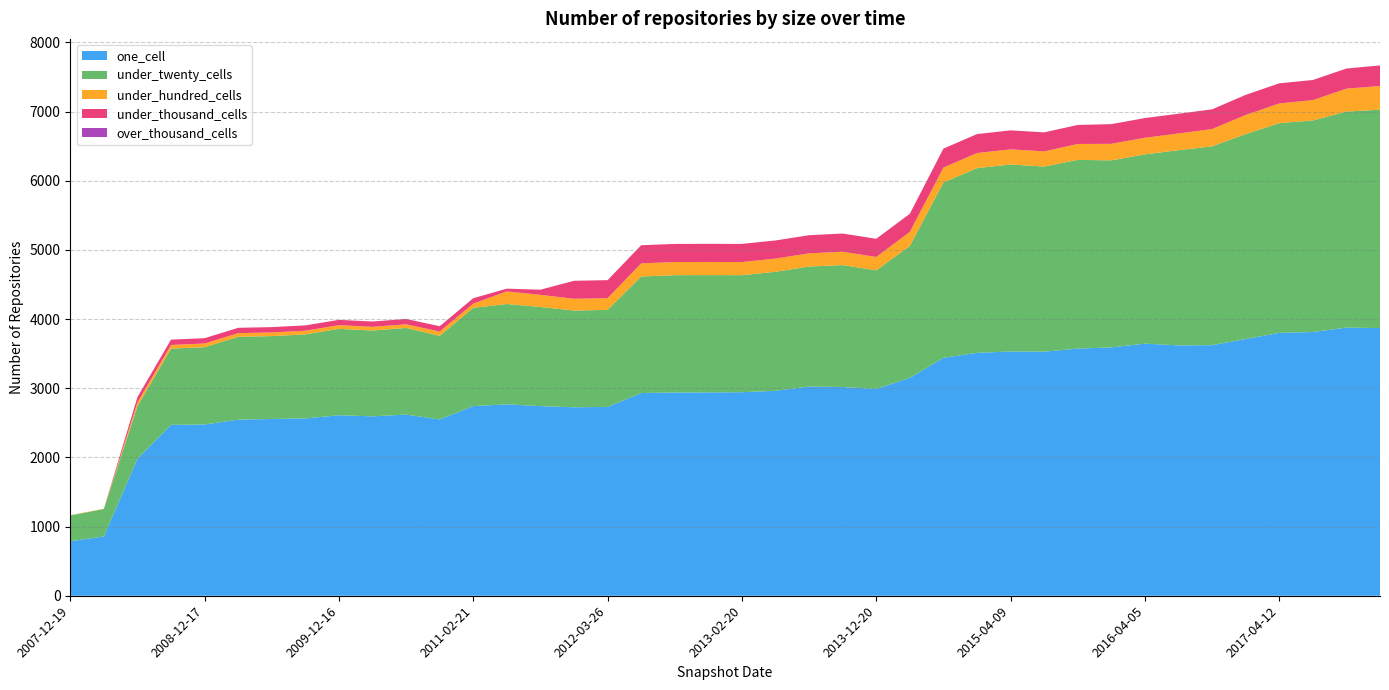

Reading left to right, what are all the values shown in this chart?

one_cell: 2007-12-19=788	2008-04-01=857	2008-06-27=1980	2008-10-10=2471	2008-12-17=2476	2009-04-06=2546	2009-06-17=2556	2009-09-25=2564	2009-12-16=2610	2010-04-01=2594	2010-07-26=2619	2010-11-17=2549	2011-02-21=2743	2011-06-10=2767	2011-09-05=2742	2012-01-18=2725	2012-03-26=2730	2012-07-13=2931	2012-10-31=2939	2012-12-11=2940	2013-02-20=2943	2013-05-21=2963	2013-07-09=3025	2013-09-10=3018	2013-12-20=2991	2014-03-28=3150	2014-09-08=3441	2015-01-19=3512	2015-04-09=3532	2015-07-03=3529	2015-10-01=3574	2016-01-04=3591	2016-04-05=3645	2016-07-04=3620	2016-10-07=3623	2016-12-27=3712	2017-04-12=3801	2017-07-24=3813	2017-10-12=3877	2017-12-22=3870
under_twenty_cells: 2007-12-19=373	2008-04-01=397	2008-06-27=762	2008-10-10=1102	2008-12-17=1118	2009-04-06=1198	2009-06-17=1198	2009-09-25=1215	2009-12-16=1249	2010-04-01=1241	2010-07-26=1253	2010-11-17=1209	2011-02-21=1420	2011-06-10=1451	2011-09-05=1433	2012-01-18=1399	2012-03-26=1403	2012-07-13=1685	2012-10-31=1696	2012-12-11=1696	2013-02-20=1692	2013-05-21=1721	2013-07-09=1735	2013-09-10=1763	2013-12-20=1714	2014-03-28=1908	2014-09-08=2534	2015-01-19=2671	2015-04-09=2704	2015-07-03=2677	2015-10-01=2728	2016-01-04=2704	2016-04-05=2737	2016-07-04=2822	2016-10-07=2875	2016-12-27=2963	2017-04-12=3032	2017-07-24=3059	2017-10-12=3124	2017-12-22=3158
under_hundred_cells: 2007-12-19=4	2008-04-01=4	2008-06-27=53	2008-10-10=53	2008-12-17=53	2009-04-06=53	2009-06-17=53	2009-09-25=53	2009-12-16=53	2010-04-01=53	2010-07-26=53	2010-11-17=62	2011-02-21=62	2011-06-10=182	2011-09-05=176	2012-01-18=170	2012-03-26=170	2012-07-13=190	2012-10-31=190	2012-12-11=190	2013-02-20=190	2013-05-21=191	2013-07-09=191	2013-09-10=193	2013-12-20=193	2014-03-28=203	2014-09-08=216	2015-01-19=218	2015-04-09=218	2015-07-03=219	2015-10-01=230	2016-01-04=239	2016-04-05=240	2016-07-04=242	2016-10-07=250	2016-12-27=276	2017-04-12=285	2017-07-24=294	2017-10-12=331	2017-12-22=342
under_thousand_cells: 2007-12-19=0	2008-04-01=0	2008-06-27=77	2008-10-10=77	2008-12-17=77	2009-04-06=77	2009-06-17=77	2009-09-25=77	2009-12-16=77	2010-04-01=77	2010-07-26=77	2010-11-17=77	2011-02-21=77	2011-06-10=40	2011-09-05=74	2012-01-18=260	2012-03-26=260	2012-07-13=262	2012-10-31=262	2012-12-11=262	2013-02-20=262	2013-05-21=262	2013-07-09=262	2013-09-10=263	2013-12-20=263	2014-03-28=262	2014-09-08=274	2015-01-19=274	2015-04-09=275	2015-07-03=275	2015-10-01=275	2016-01-04=285	2016-04-05=285	2016-07-04=285	2016-10-07=285	2016-12-27=291	2017-04-12=291	2017-07-24=291	2017-10-12=291	2017-12-22=298
over_thousand_cells: 2007-12-19=0	2008-04-01=0	2008-06-27=0	2008-10-10=0	2008-12-17=0	2009-04-06=0	2009-06-17=0	2009-09-25=0	2009-12-16=0	2010-04-01=0	2010-07-26=0	2010-11-17=0	2011-02-21=0	2011-06-10=0	2011-09-05=0	2012-01-18=0	2012-03-26=0	2012-07-13=0	2012-10-31=0	2012-12-11=0	2013-02-20=0	2013-05-21=0	2013-07-09=0	2013-09-10=0	2013-12-20=0	2014-03-28=0	2014-09-08=0	2015-01-19=0	2015-04-09=0	2015-07-03=0	2015-10-01=0	2016-01-04=0	2016-04-05=0	2016-07-04=0	2016-10-07=0	2016-12-27=0	2017-04-12=0	2017-07-24=0	2017-10-12=0	2017-12-22=0